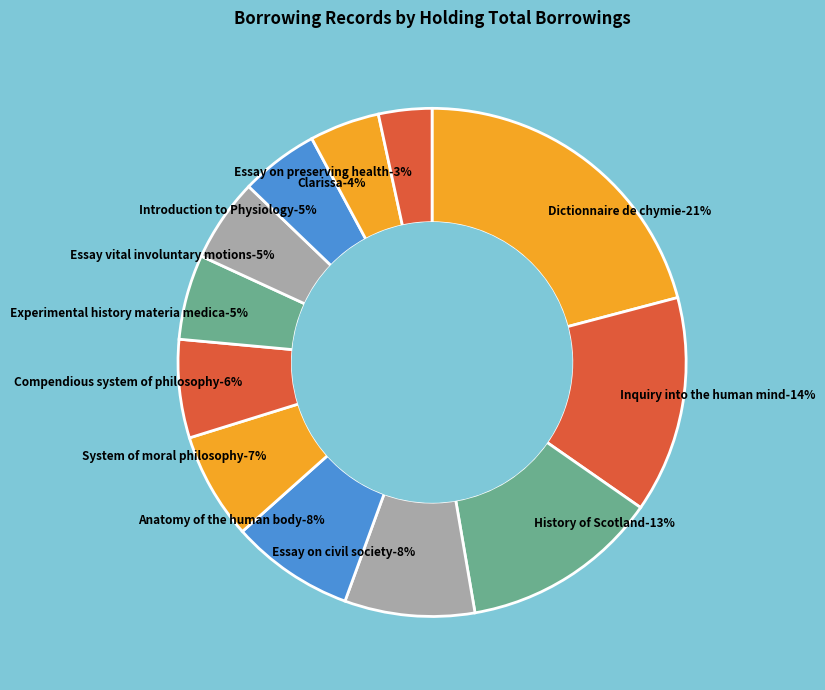

To the nearest percent, what is the difference between the Experimental history materia medica and Compendious system of philosophy slice percentages?

1%